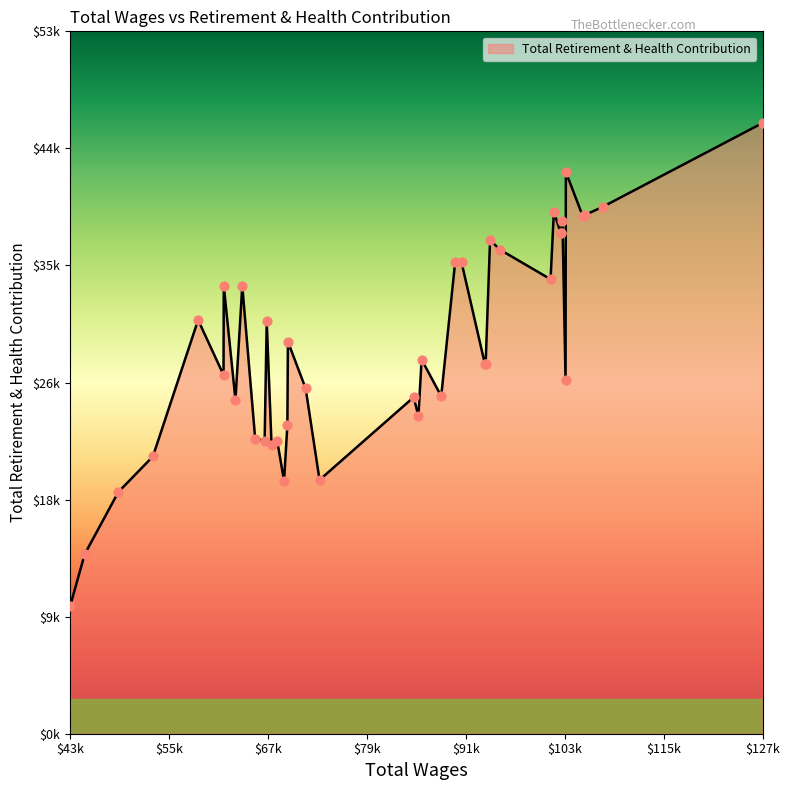

Approximately how many times larger is the value at 94948.0 compared to 73085.0?

1.9